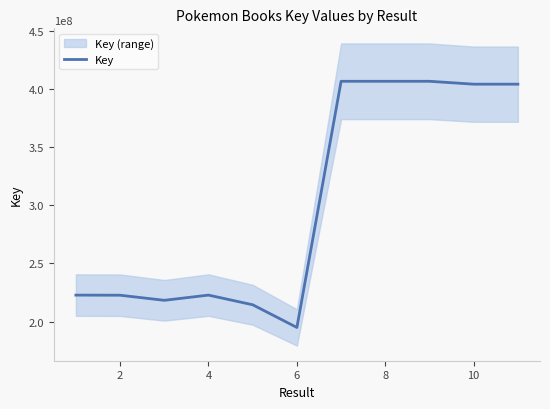

What is the highest value of the Key series?

406593388